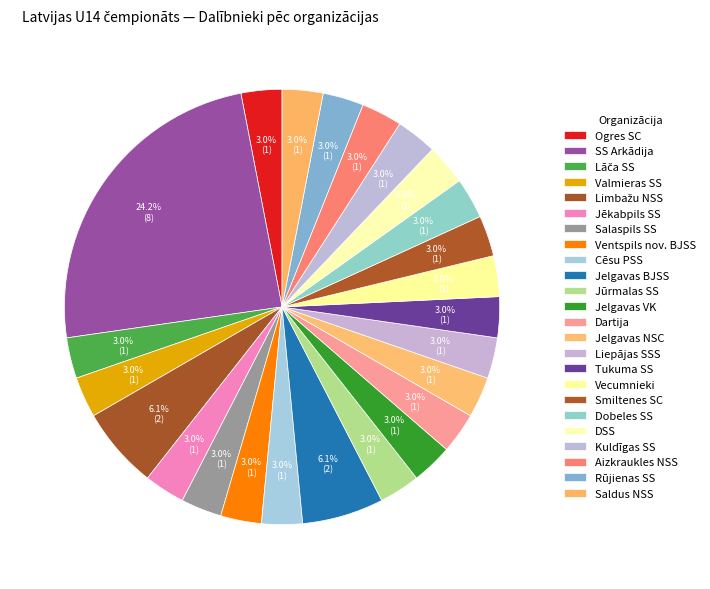

Count the number of slices in the pie.

24